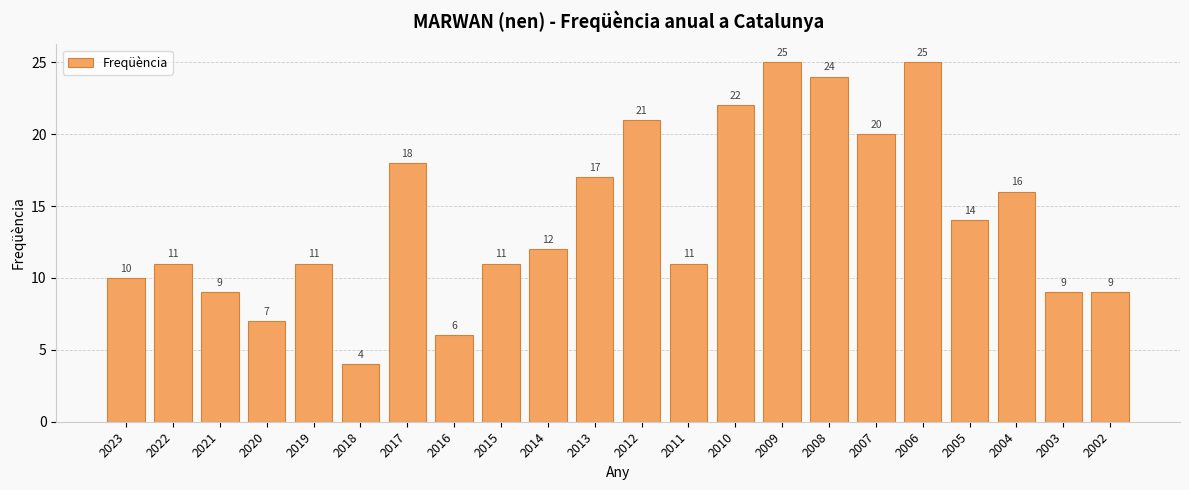

What is the sum of all values?

312